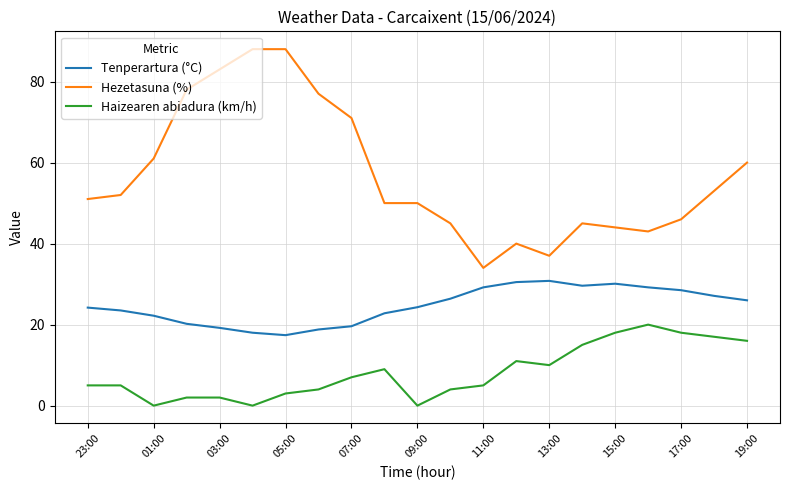

True or false: Hezetasuna (%) and Haizearen abiadura (km/h) intersect in this chart.

False